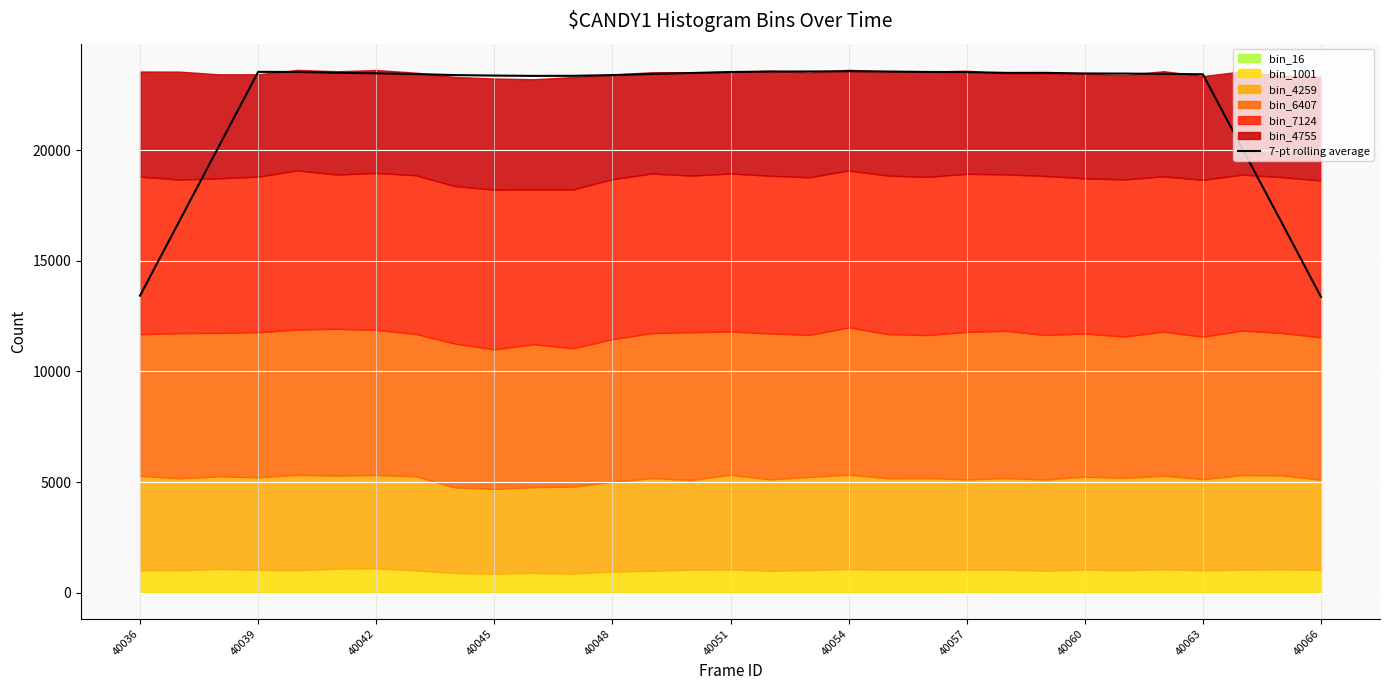

What is the minimum value shown in the chart?

13373.7